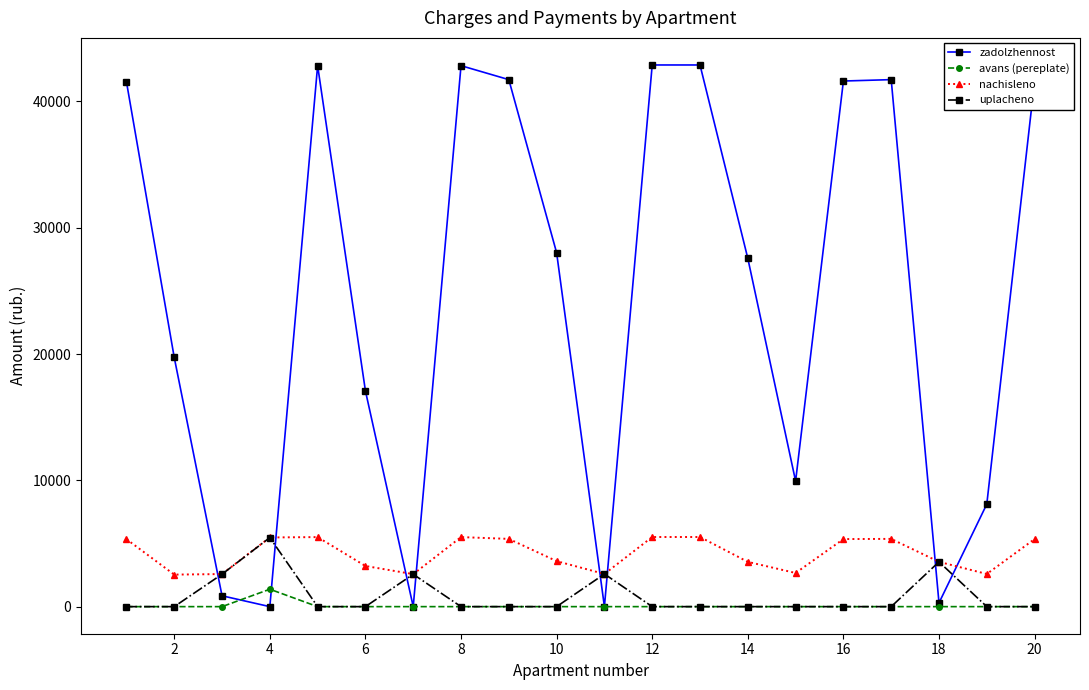

True or false: zadolzhennost and avans (pereplate) cross at least once.

True